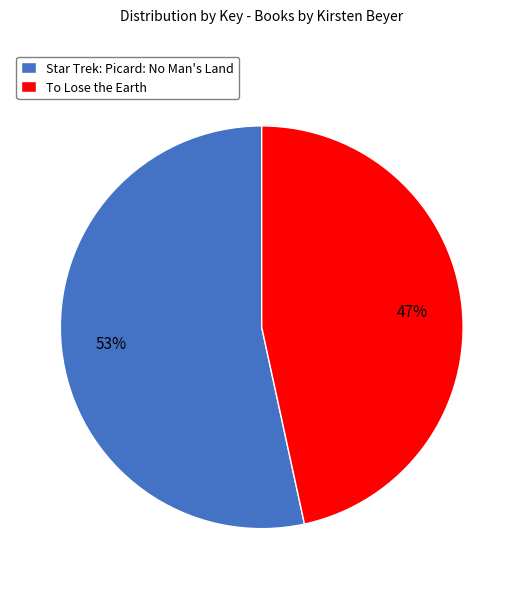

Approximately how many times larger is the value at Star Trek: Picard: No Man's Land compared to To Lose the Earth?

1.1